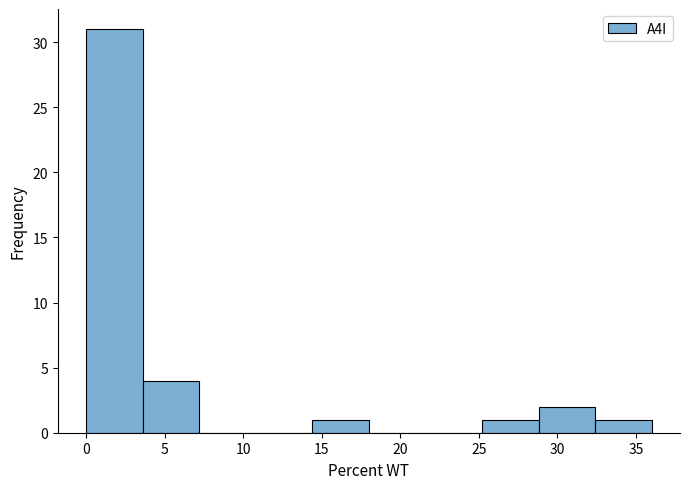

What is the height of the bar covering 0.0 to 3.6 on the x-axis? Neither the bar edges nor the heights are printed on the chart, so give them approximately, as read against the axes.

31